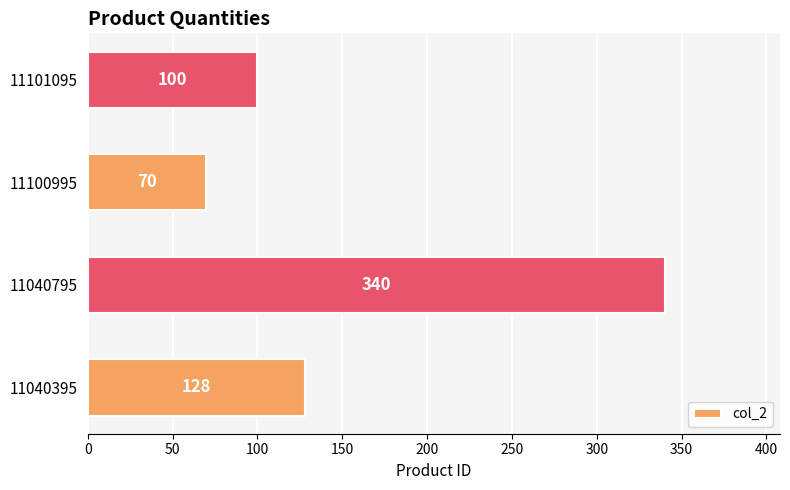

Reading top to bottom, extract all data points from this chart.

11101095=100	11100995=70	11040795=340	11040395=128